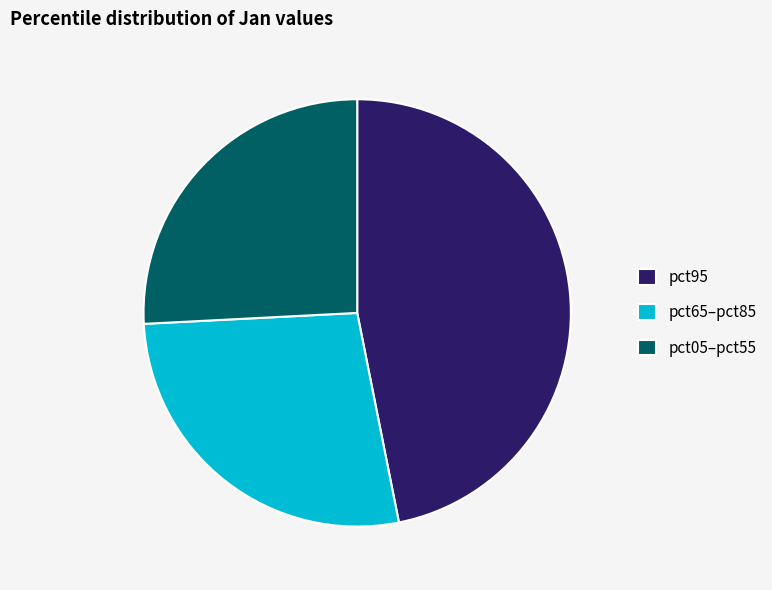

Rank the categories by value from lowest to highest.

pct05–pct55, pct65–pct85, pct95